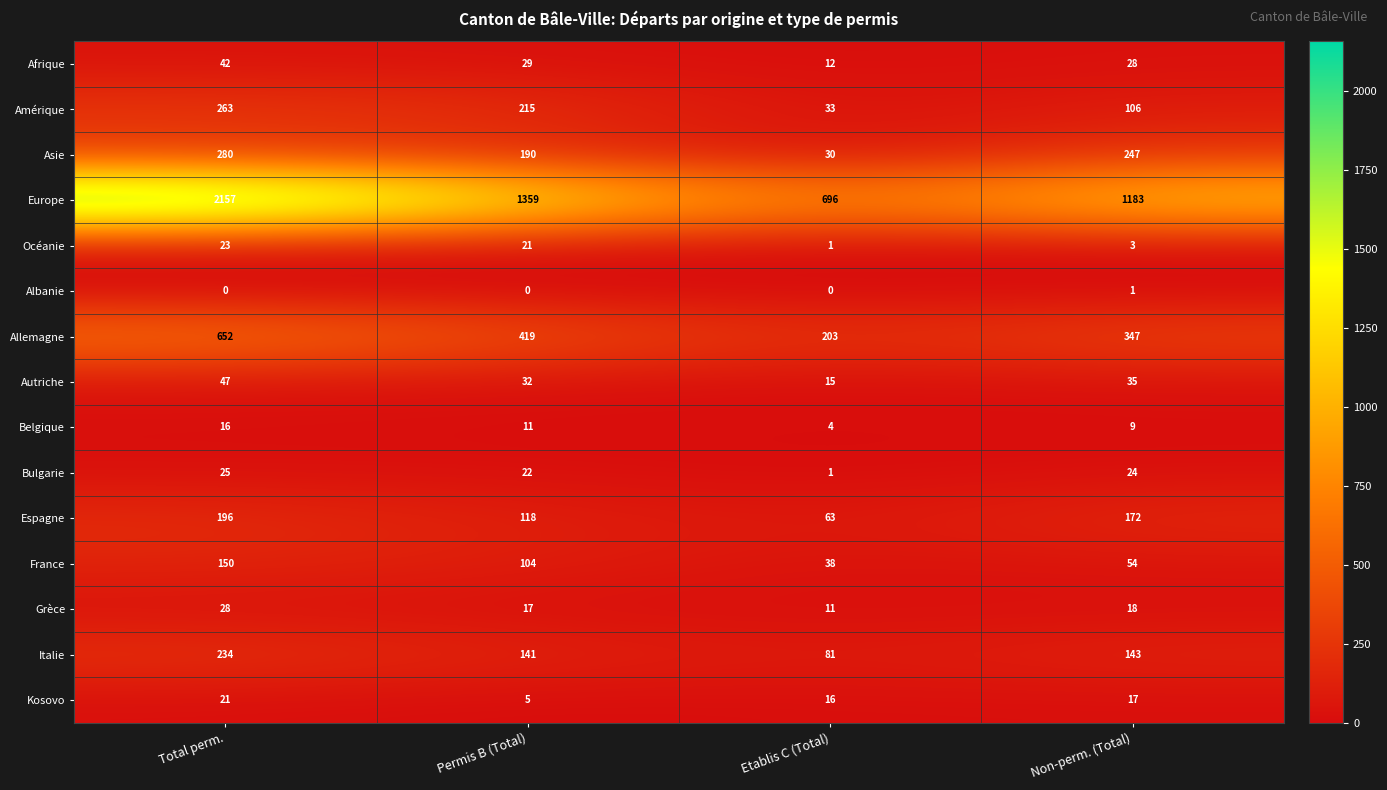

The Océanie series shows 1 at Etablis C (Total). True or false?

True